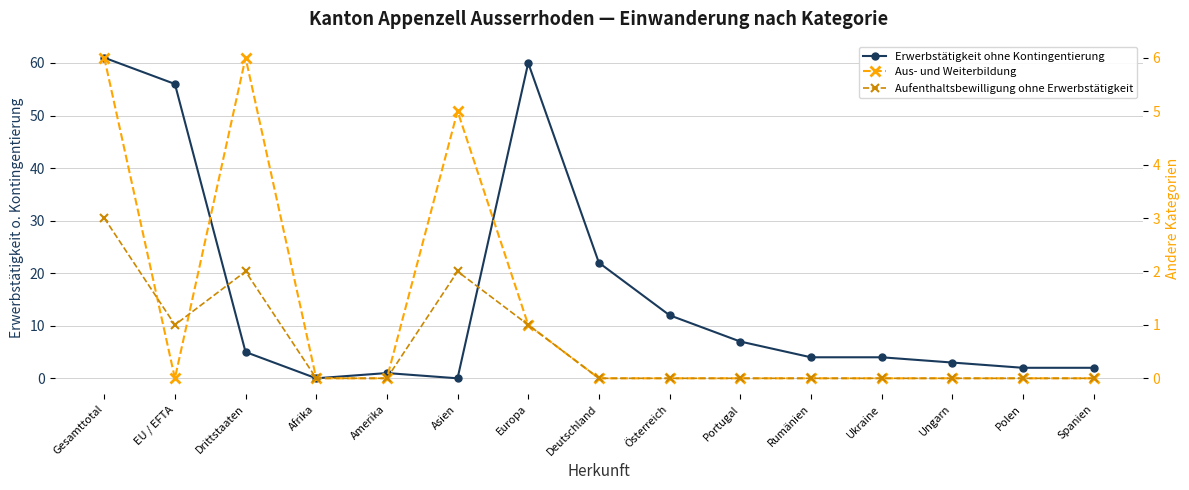

List the series in order of their peak value, highest first.

Erwerbstätigkeit ohne Kontingentierung, Aus- und Weiterbildung, Aufenthaltsbewilligung ohne Erwerbstätigkeit